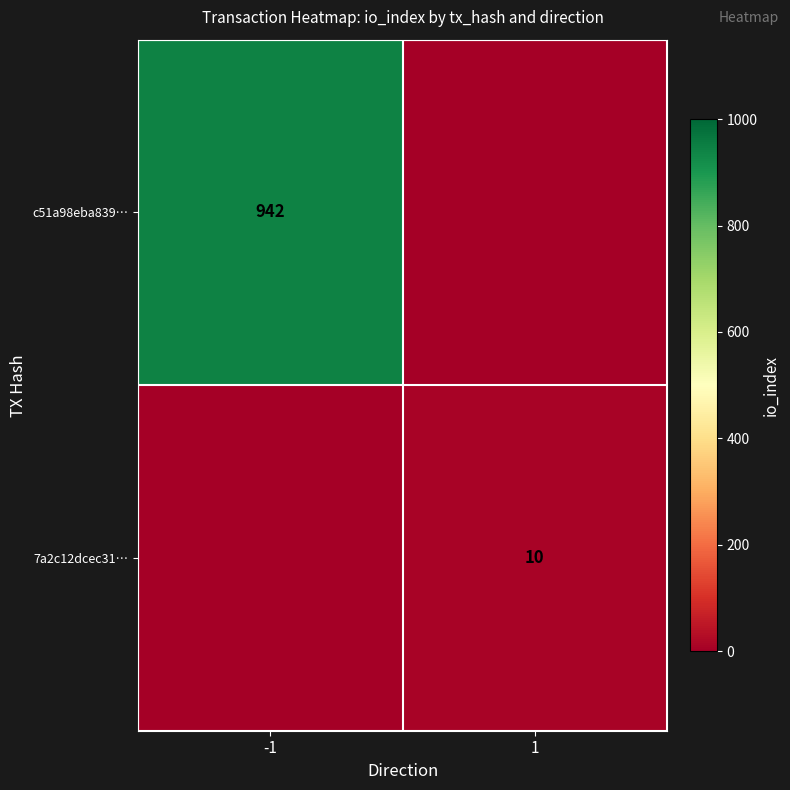

At which category does the chart reach its peak across all series?

-1